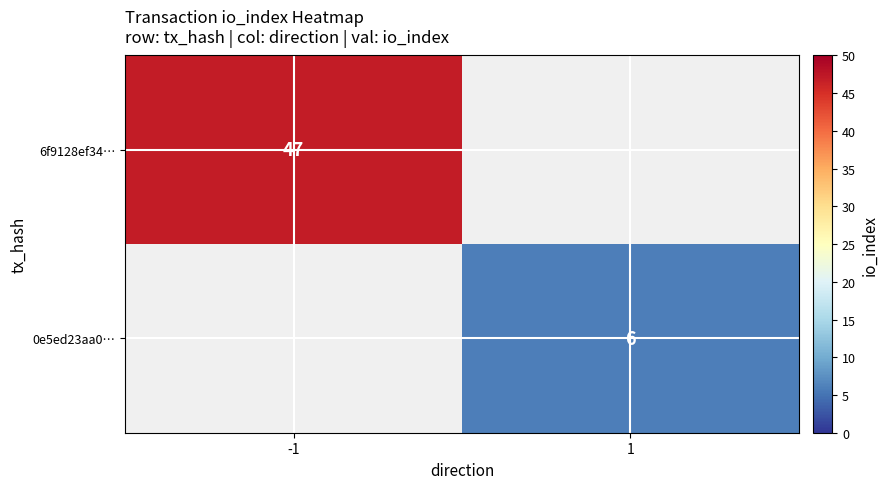

What is the minimum value shown in the chart?

6.0